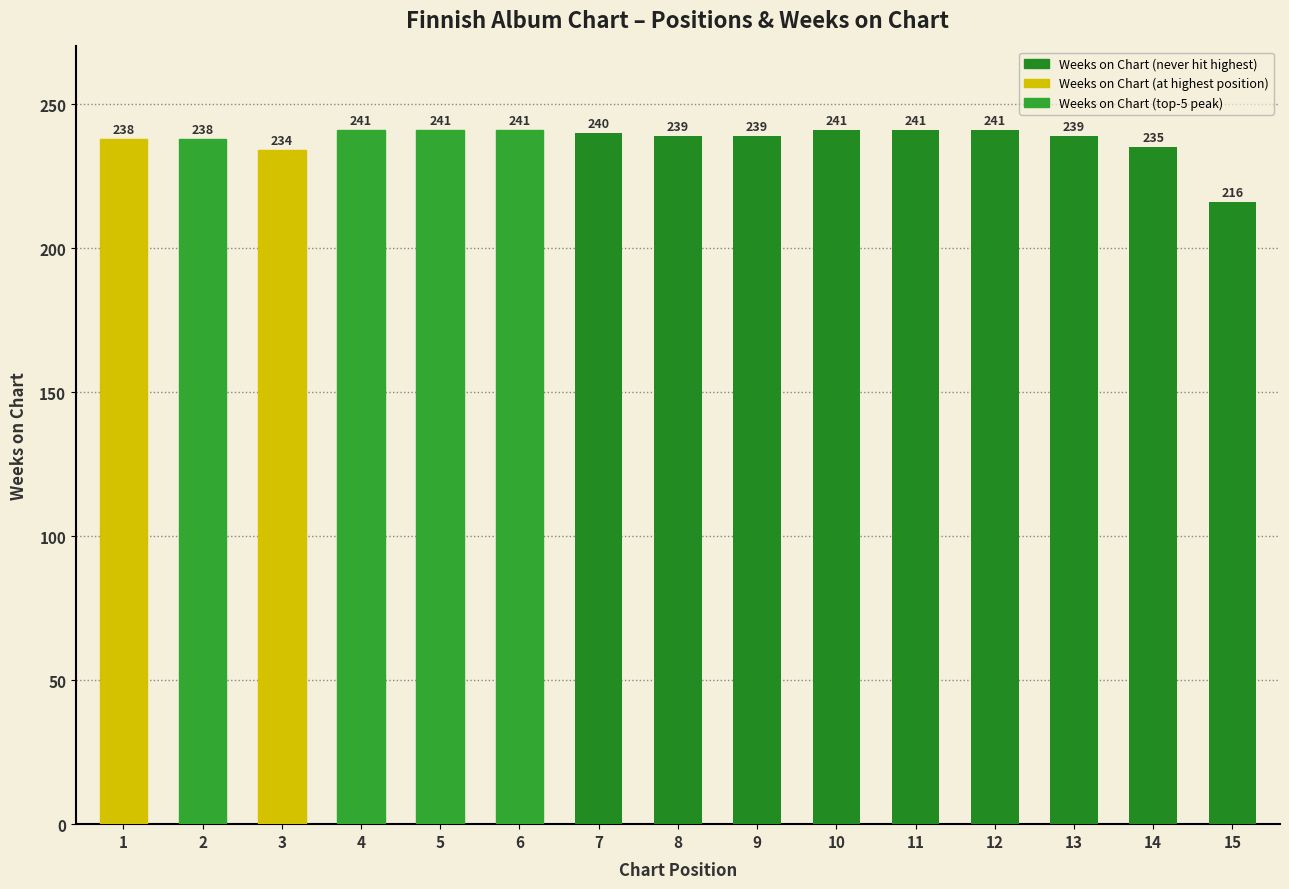

The chart shows a value of 399 at 9. True or false?

False